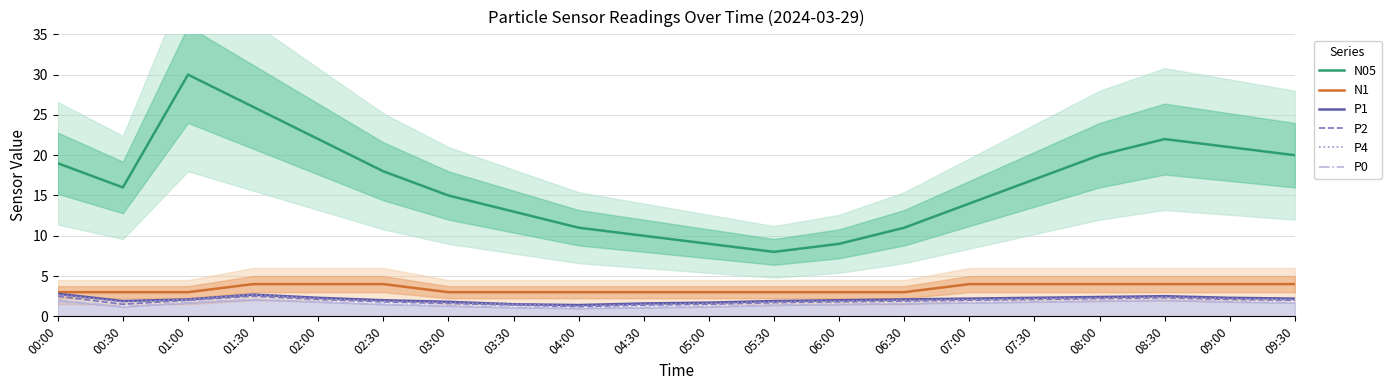

At which category does the chart reach its peak across all series?

01:00